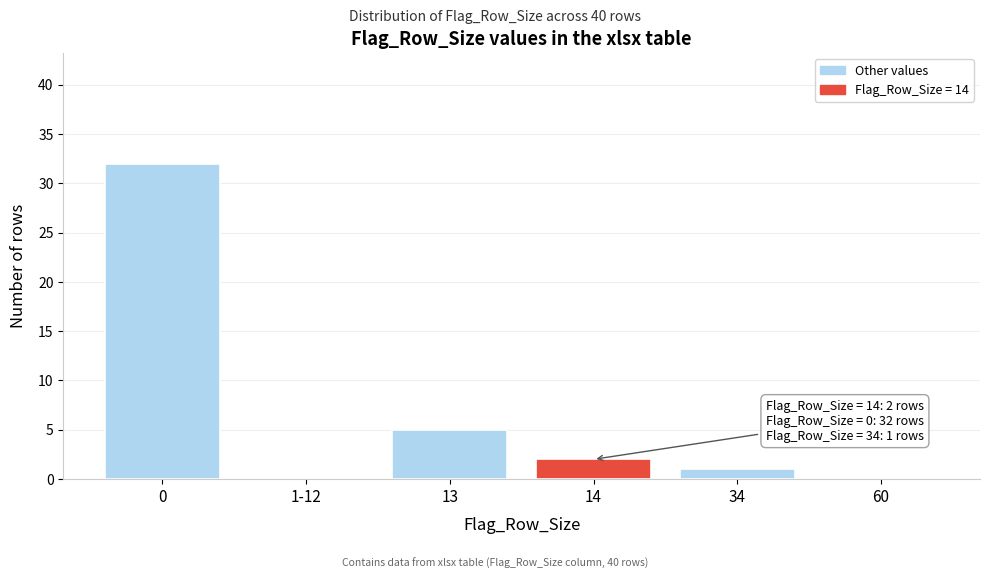

Reading left to right, extract all data points from this chart.

0=32	1-12=0	13=5	14=2	34=1	60=0